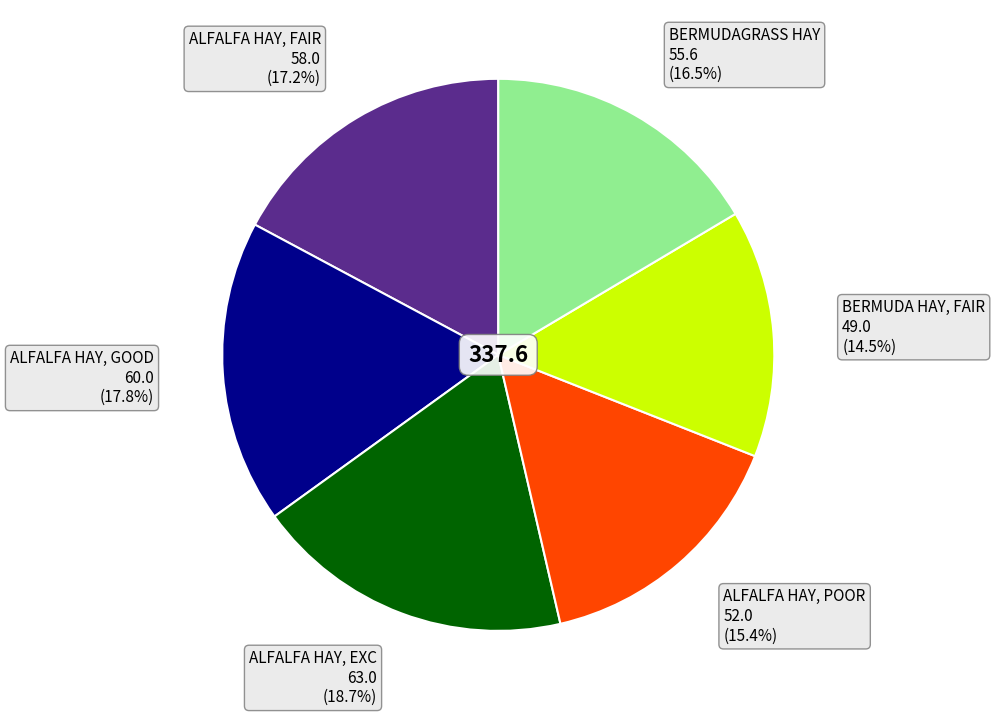

Is there a majority slice in this chart?

No